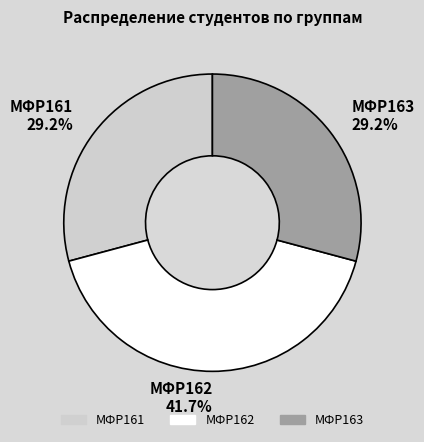

What is the largest slice in the pie chart?

МФР162